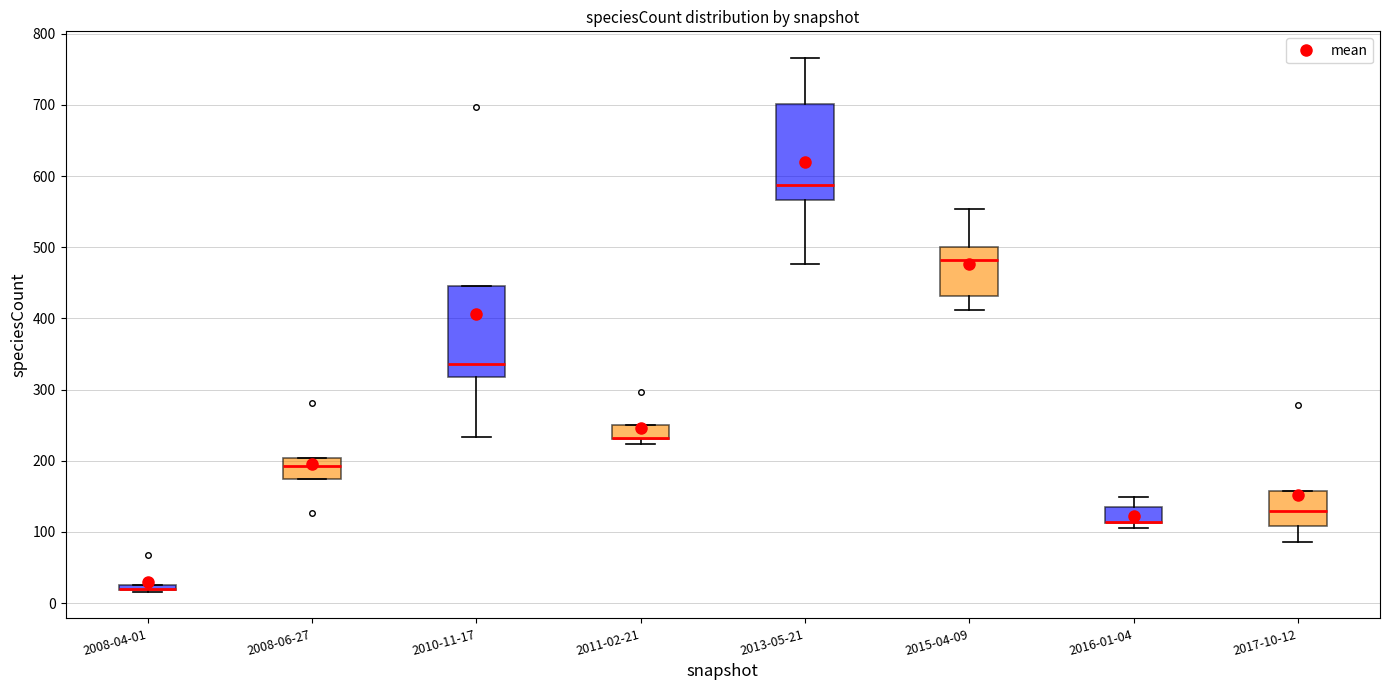

Where does the upper whisker of the box for 2013-05-21 end on the y-axis? The values are not printed on the chart, so give them approximately, as read against the axis.

770